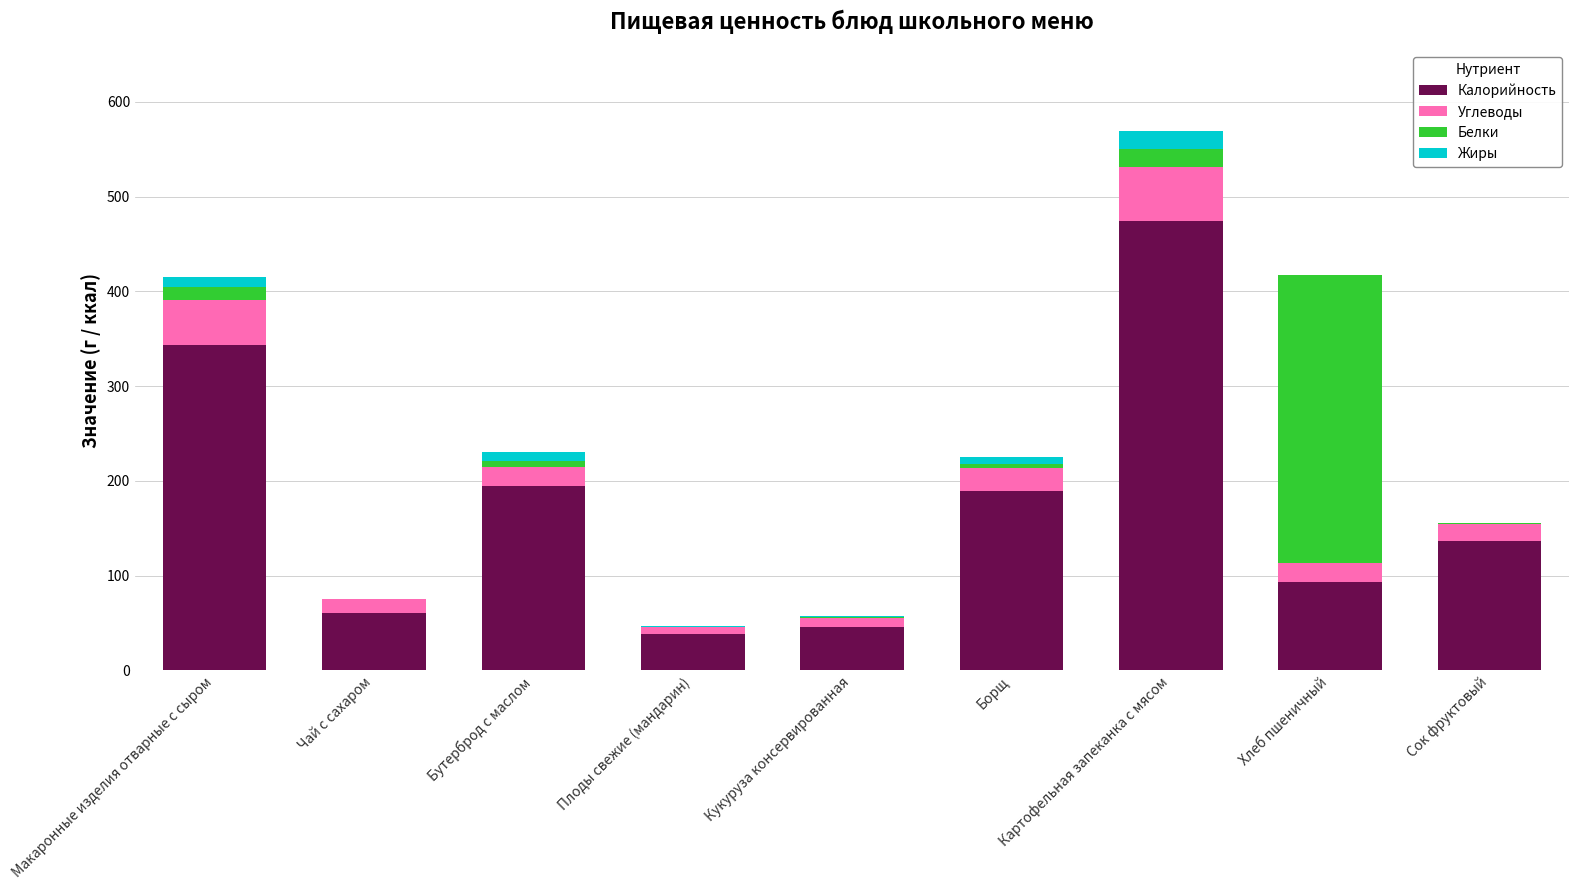

Are the bars grouped side by side (vs. stacked)?

No